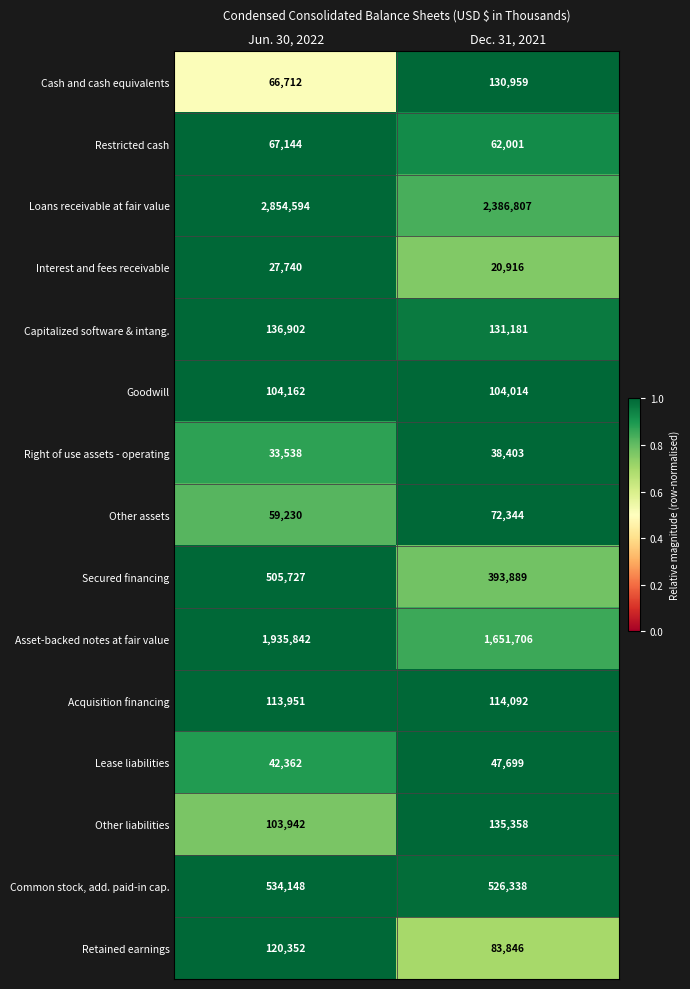

Rank the series at Jun. 30, 2022 from lowest to highest value.

Interest and fees receivable, Right of use assets - operating, Lease liabilities, Other assets, Cash and cash equivalents, Restricted cash, Other liabilities, Goodwill, Acquisition financing, Retained earnings, Capitalized software & intang., Secured financing, Common stock, add. paid-in cap., Asset-backed notes at fair value, Loans receivable at fair value